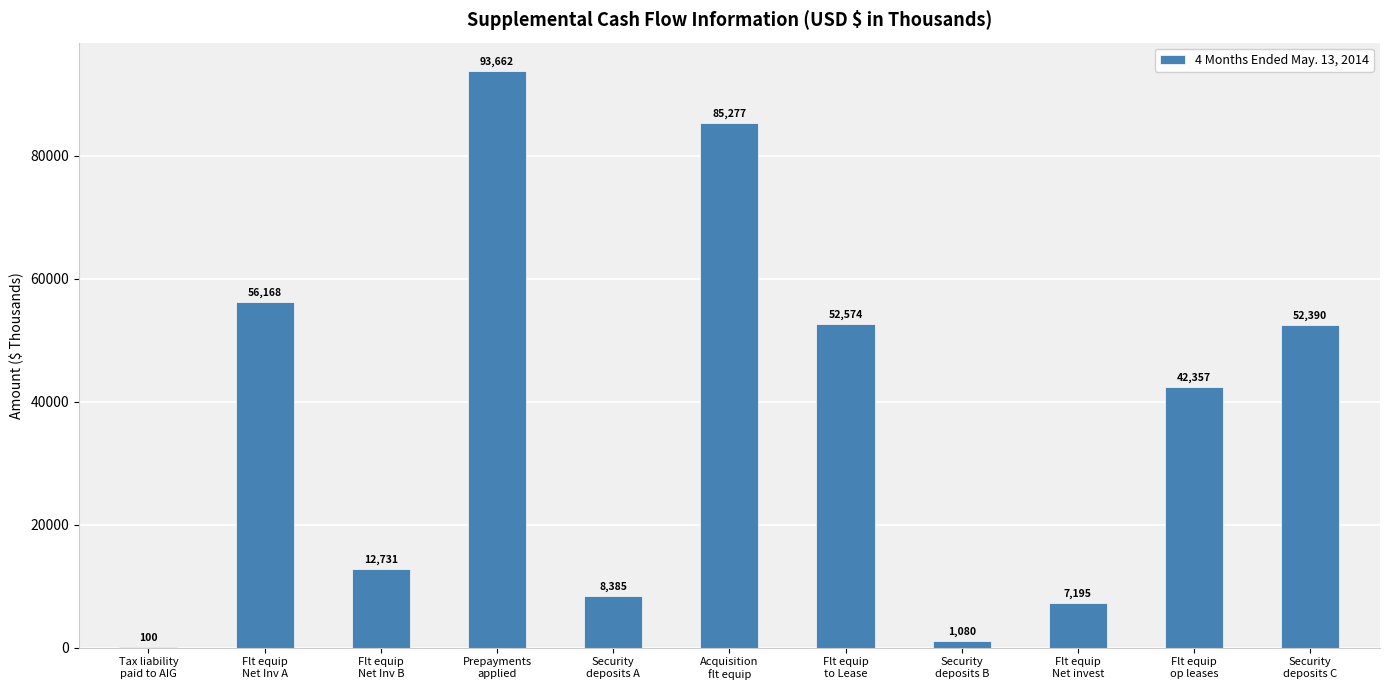

Approximately how many times larger is the value at Security
deposits C compared to Flt equip
Net Inv B?

4.1